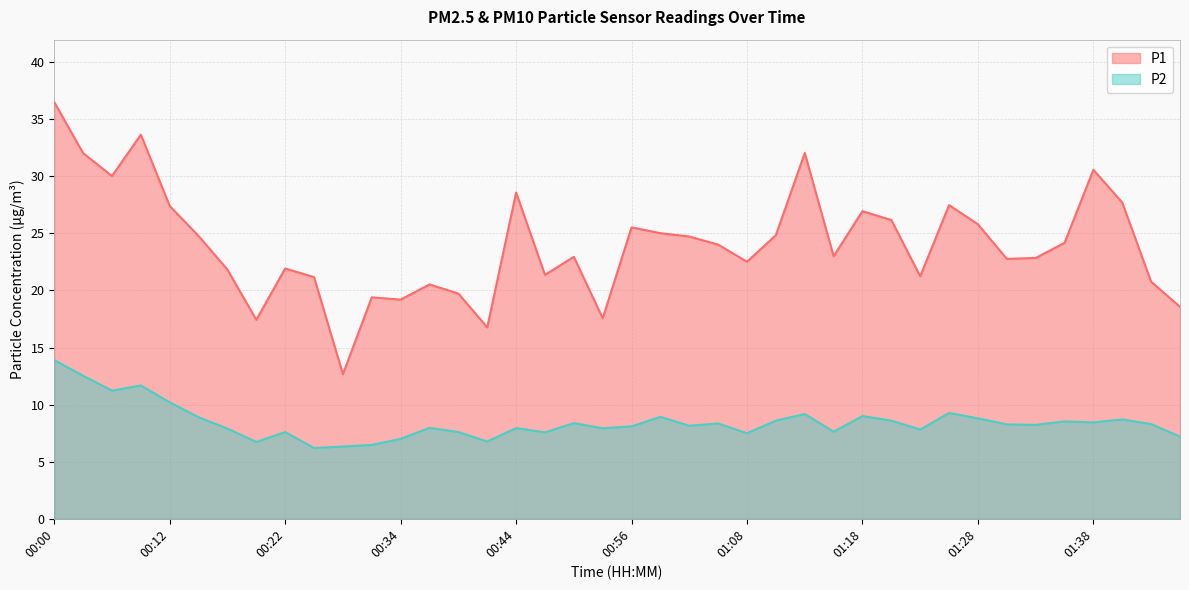

What is the difference between the maximum and second lowest values in the P2 series?

7.6